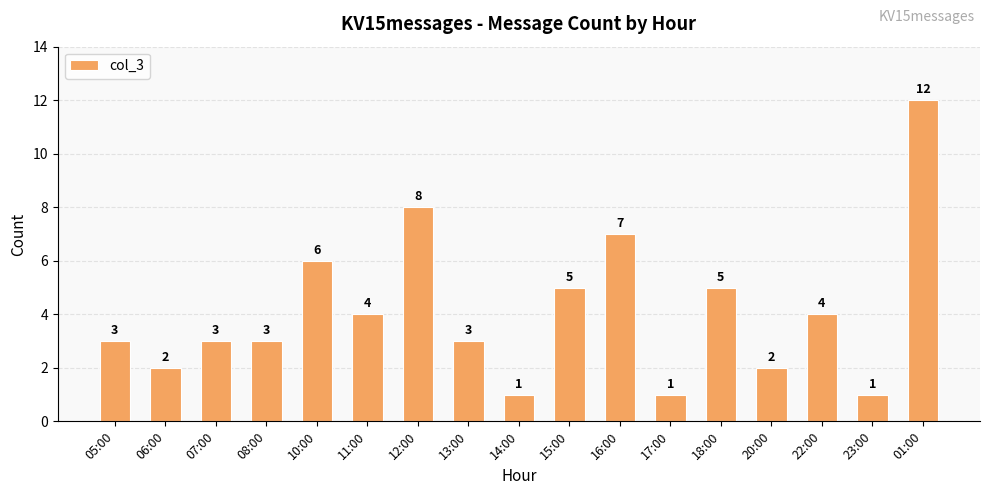

The value at 14:00 is 1. True or false?

True